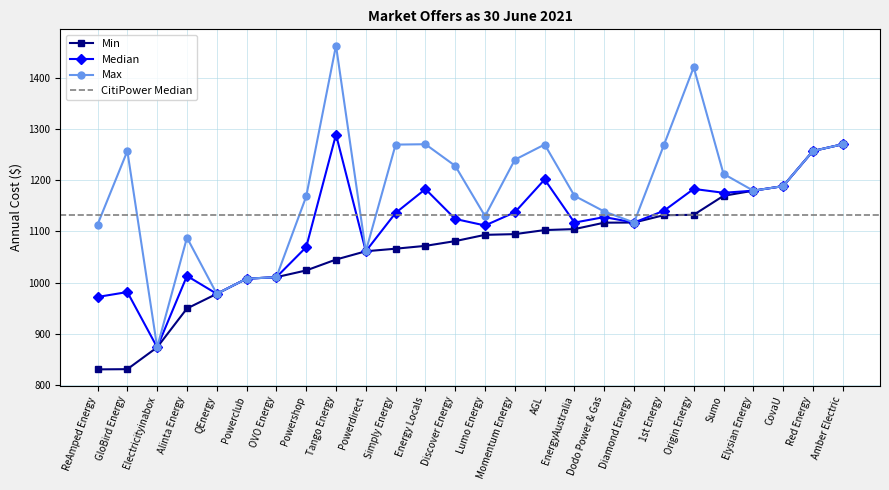

Which series has the largest range (max minus min)?

Max